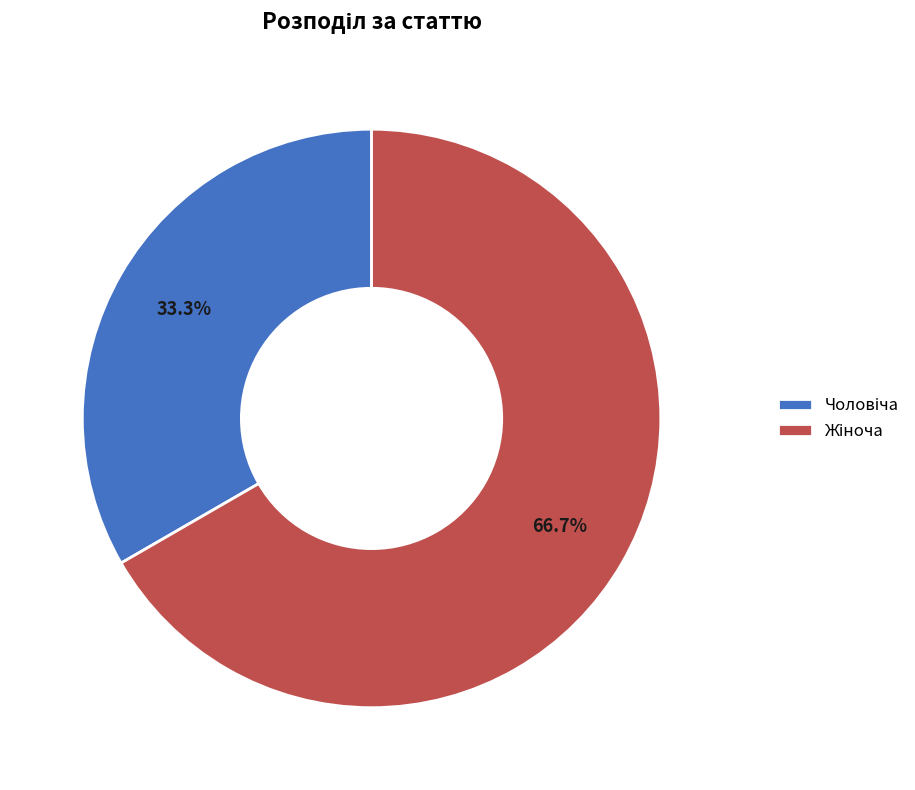

Is there a majority slice in this chart?

Yes